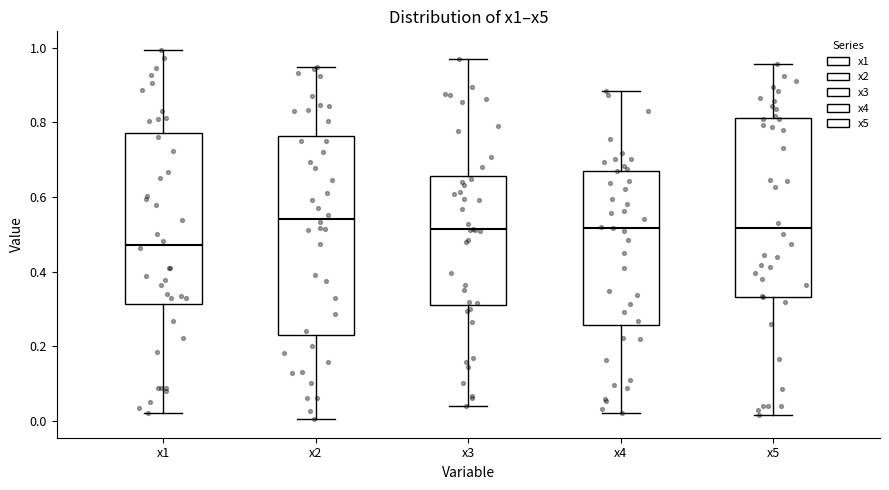

Which box's median line is the lowest?

x1